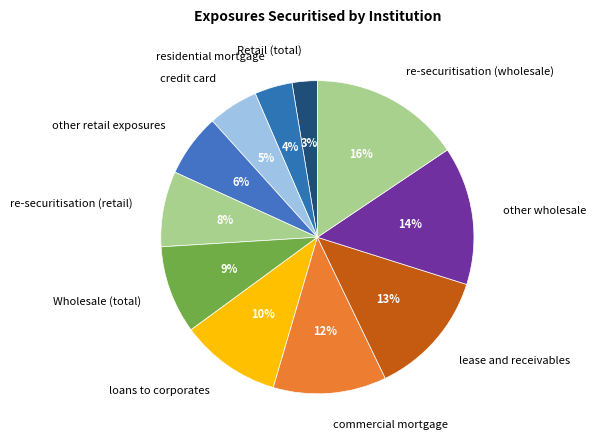

Is the sum of credit card and other retail exposures greater than half?

No